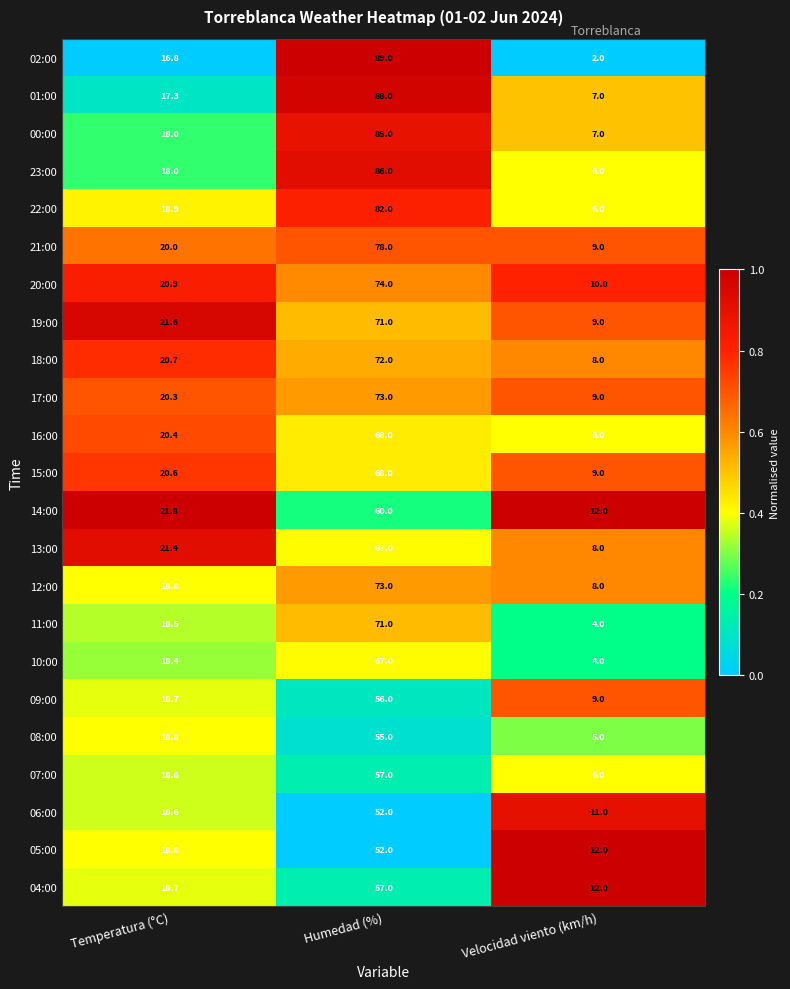

Rank the categories by 09:00 value from lowest to highest.

Velocidad viento (km/h), Temperatura (°C), Humedad (%)